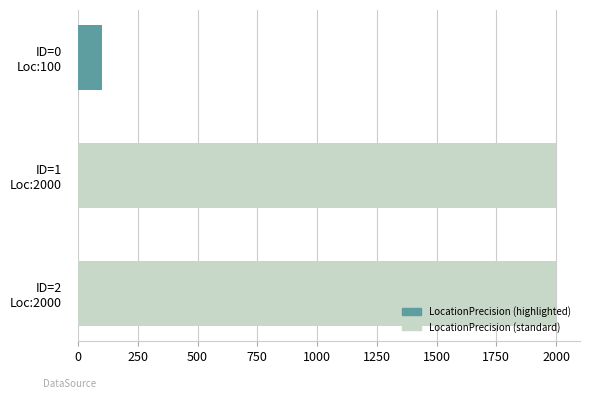

How many values are between 100 and 2000?

3